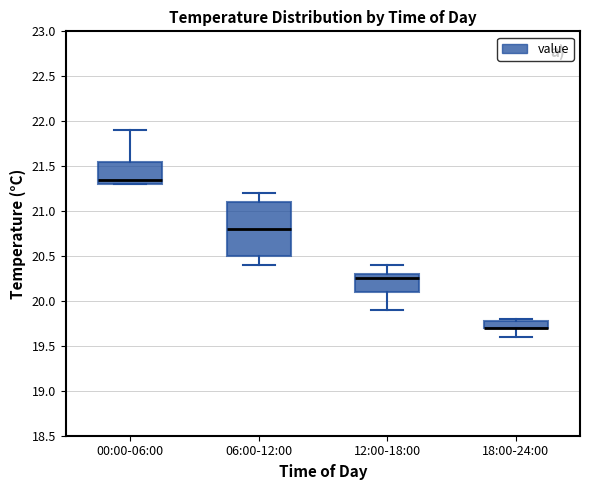

Where does the median line of the box for 00:00-06:00 sit on the y-axis? The values are not printed on the chart, so give them approximately, as read against the axis.

21.35